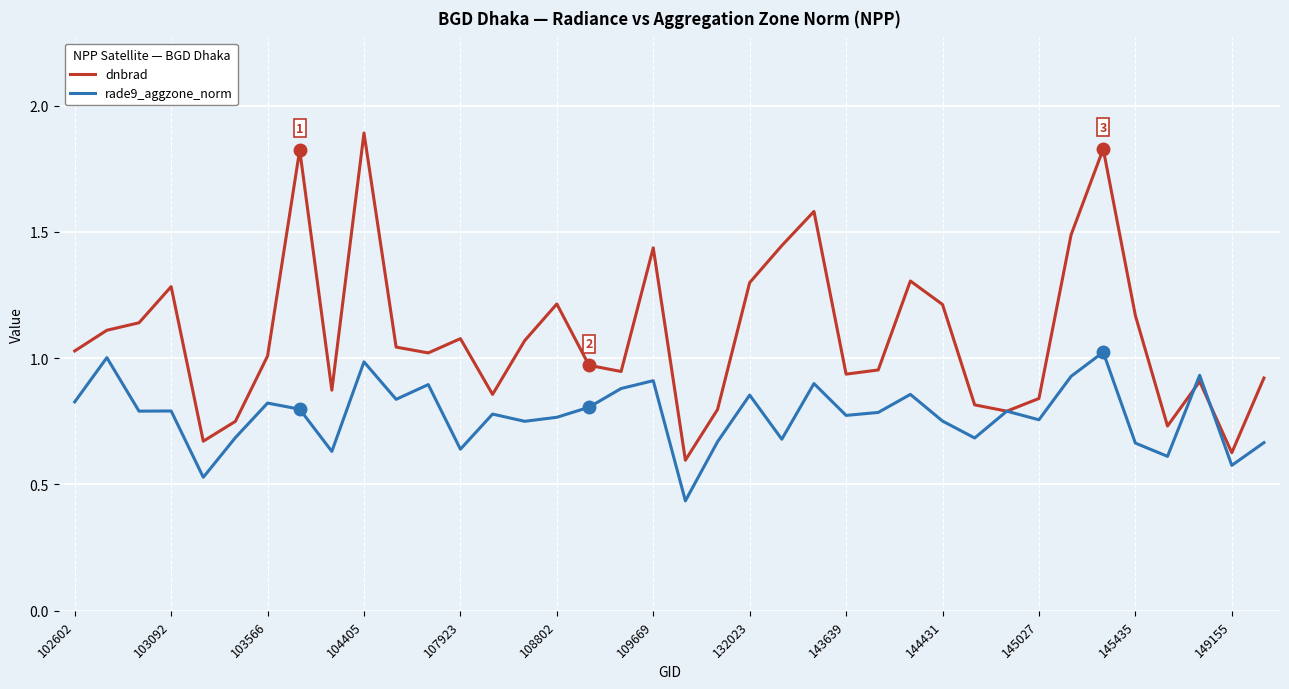

List the series in order of their peak value, highest first.

dnbrad, rade9_aggzone_norm